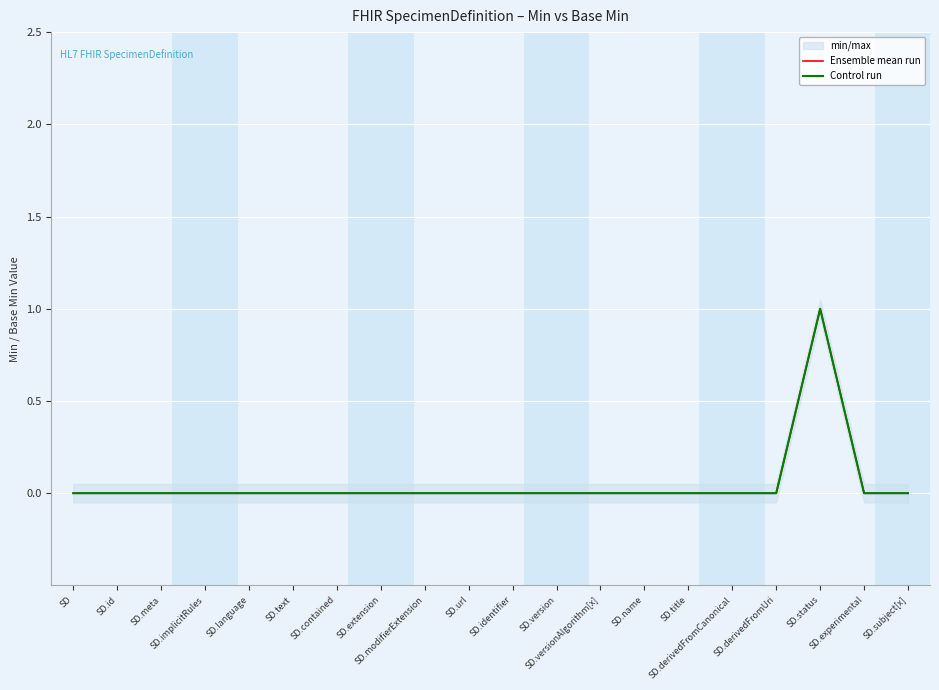

How many interior local peaks does the Control run series have?

1